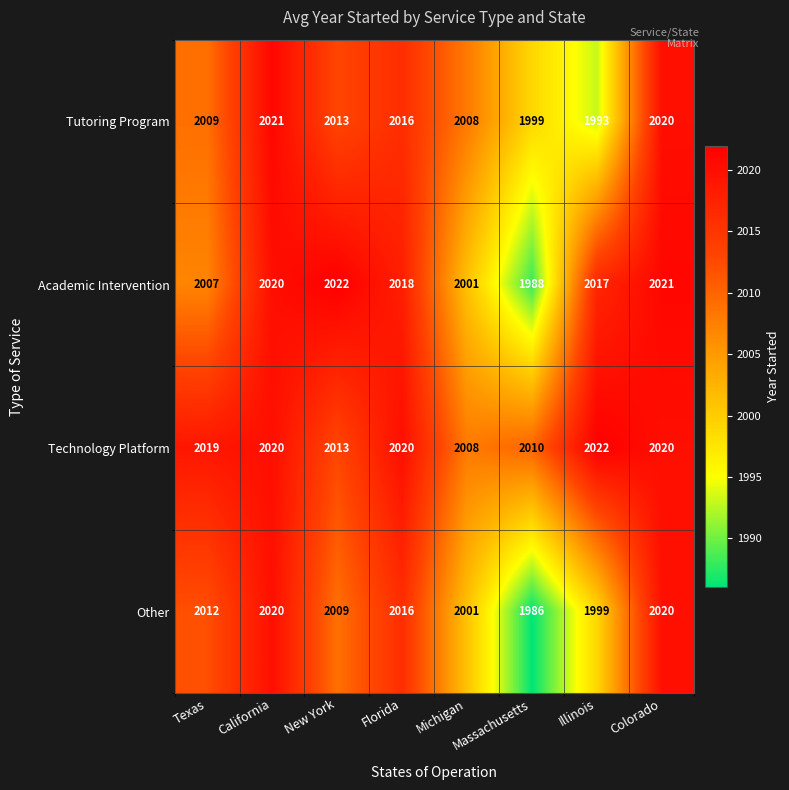

Is the value of Other at Florida greater than the value of Technology Platform at Massachusetts?

Yes